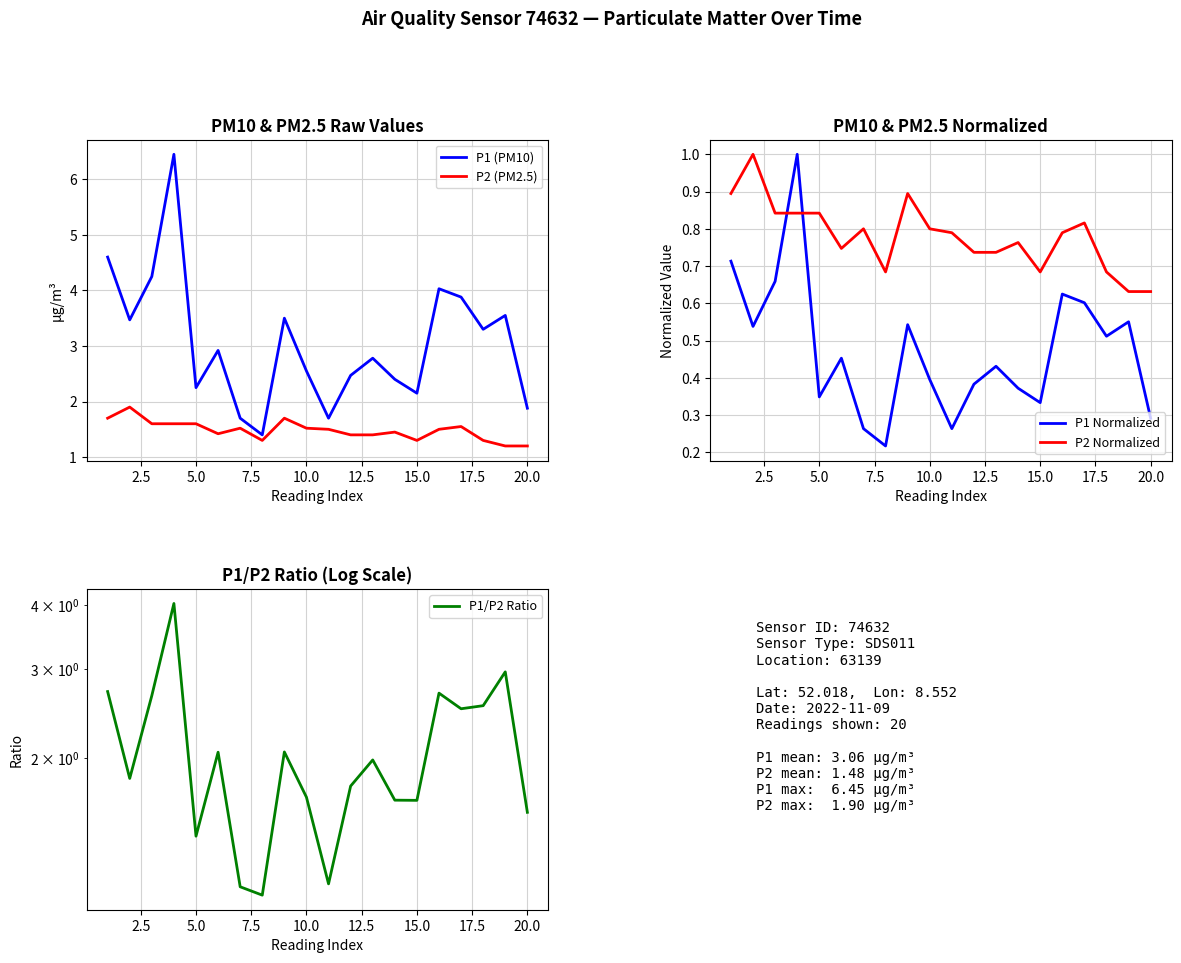

What is the greatest value displayed?

6.5